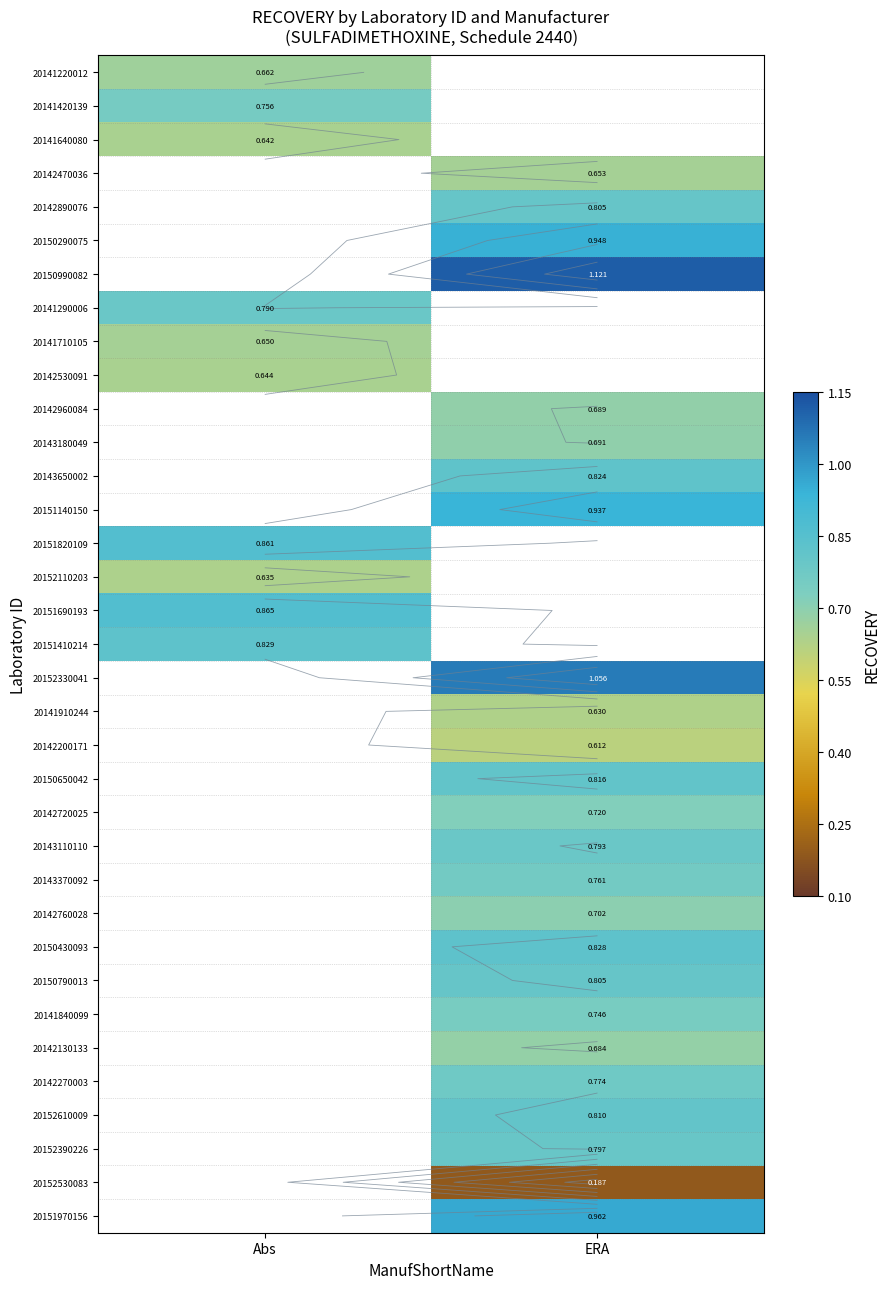

The value of 20141710105 at Abs is 0.9. True or false?

False